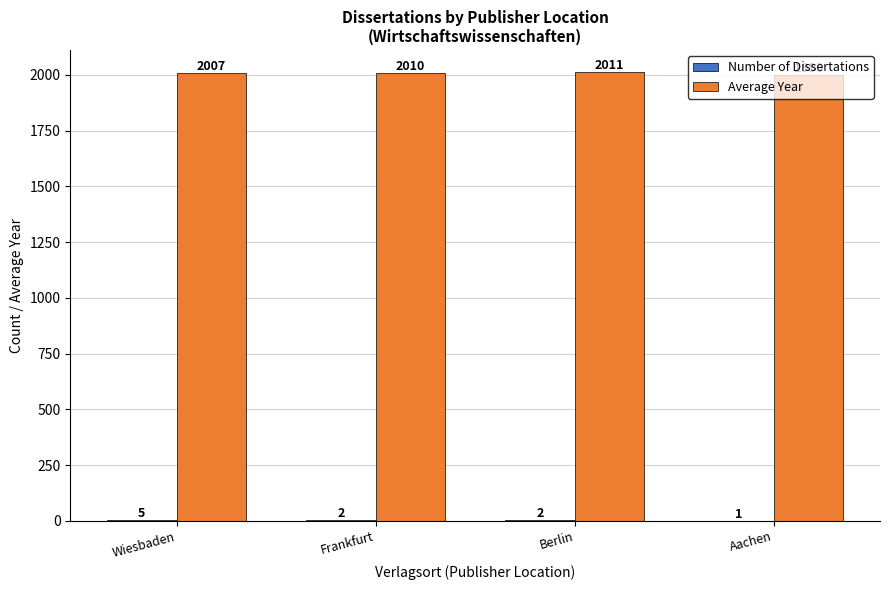

What value does the Average Year series have at Aachen, to the nearest 10?

2000